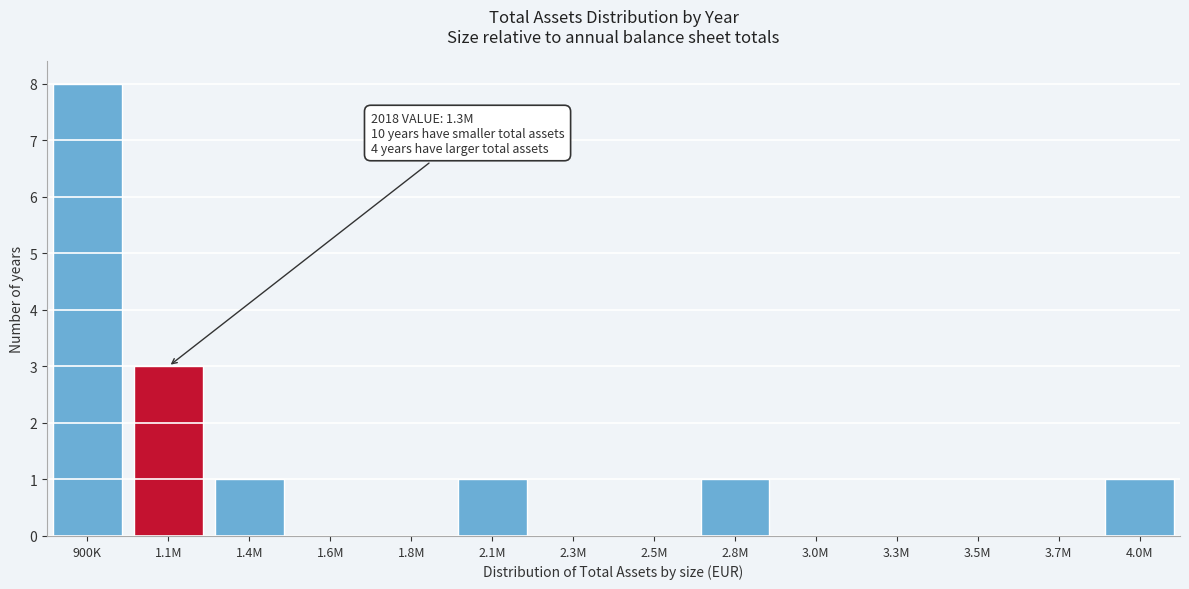

Reading left to right, what are all the values shown in this chart?

900K=8	1.1M=3	1.4M=1	1.6M=0	1.8M=0	2.1M=1	2.3M=0	2.5M=0	2.8M=1	3.0M=0	3.3M=0	3.5M=0	3.7M=0	4.0M=1